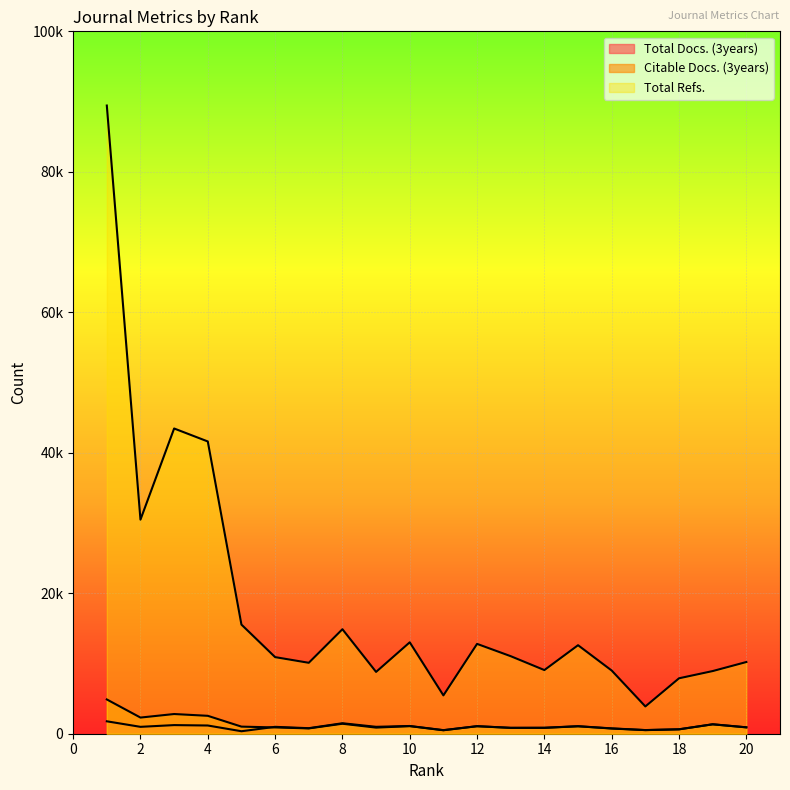

True or false: Total Refs. has a value of 4460 at 19.

True